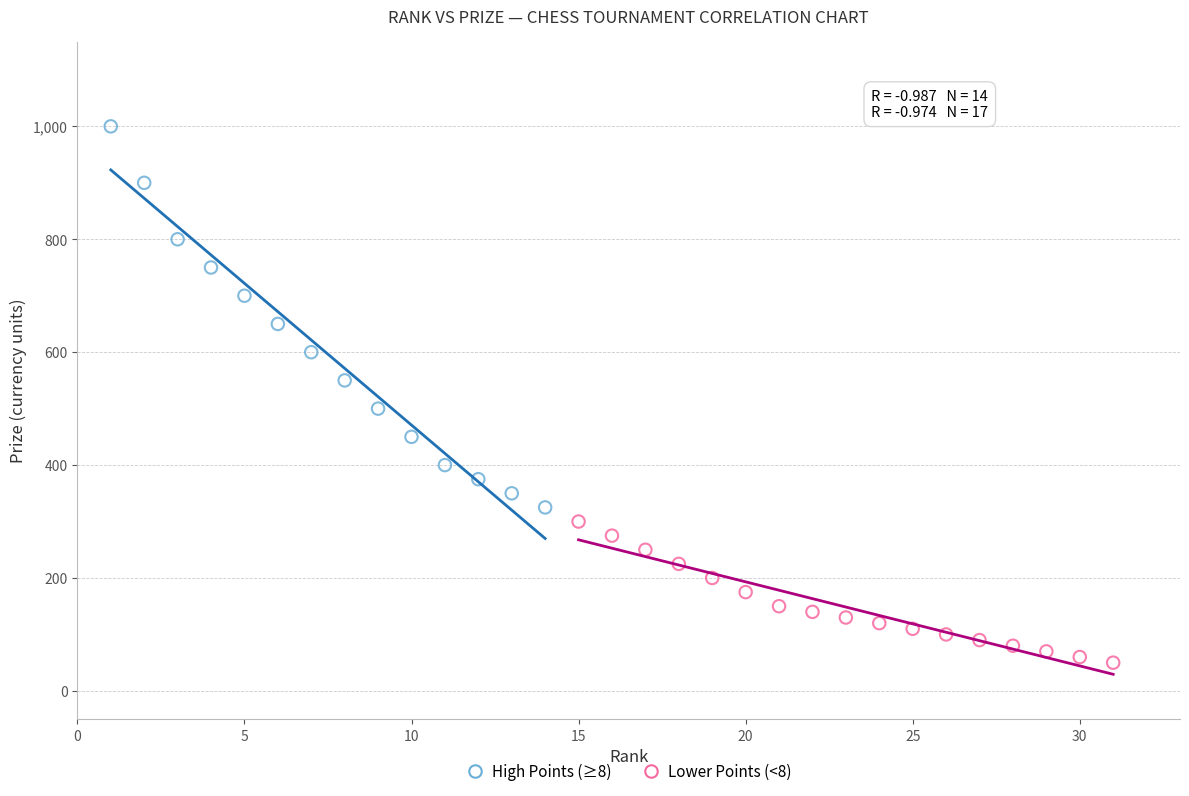

Which series contains the lowest Y value?

Lower Points (<8)